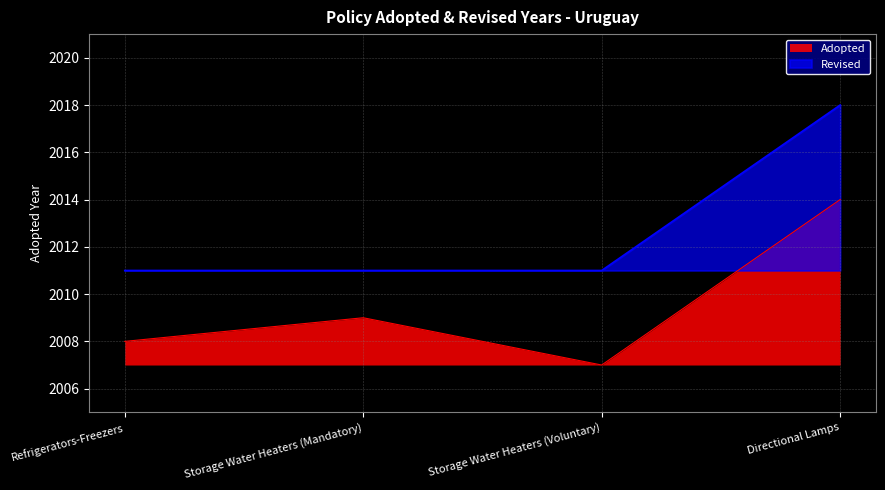

What is the sum of the Revised values at Directional Lamps and Storage Water Heaters (Mandatory)?

4029